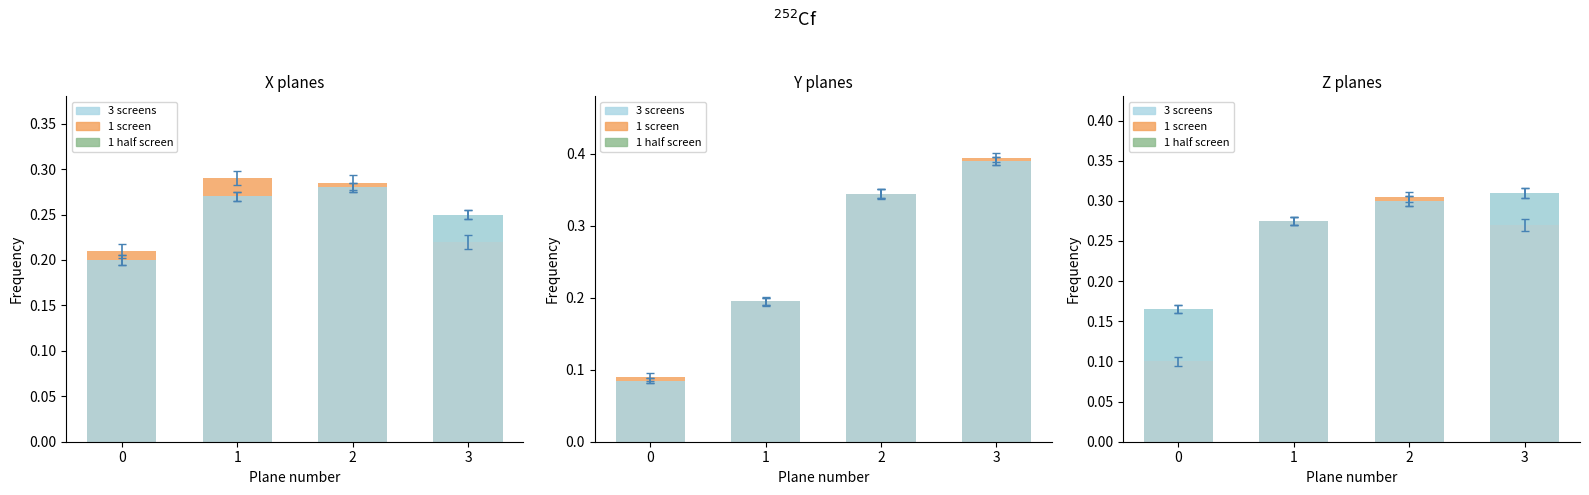

What is the total value across all series at 1?

0.8